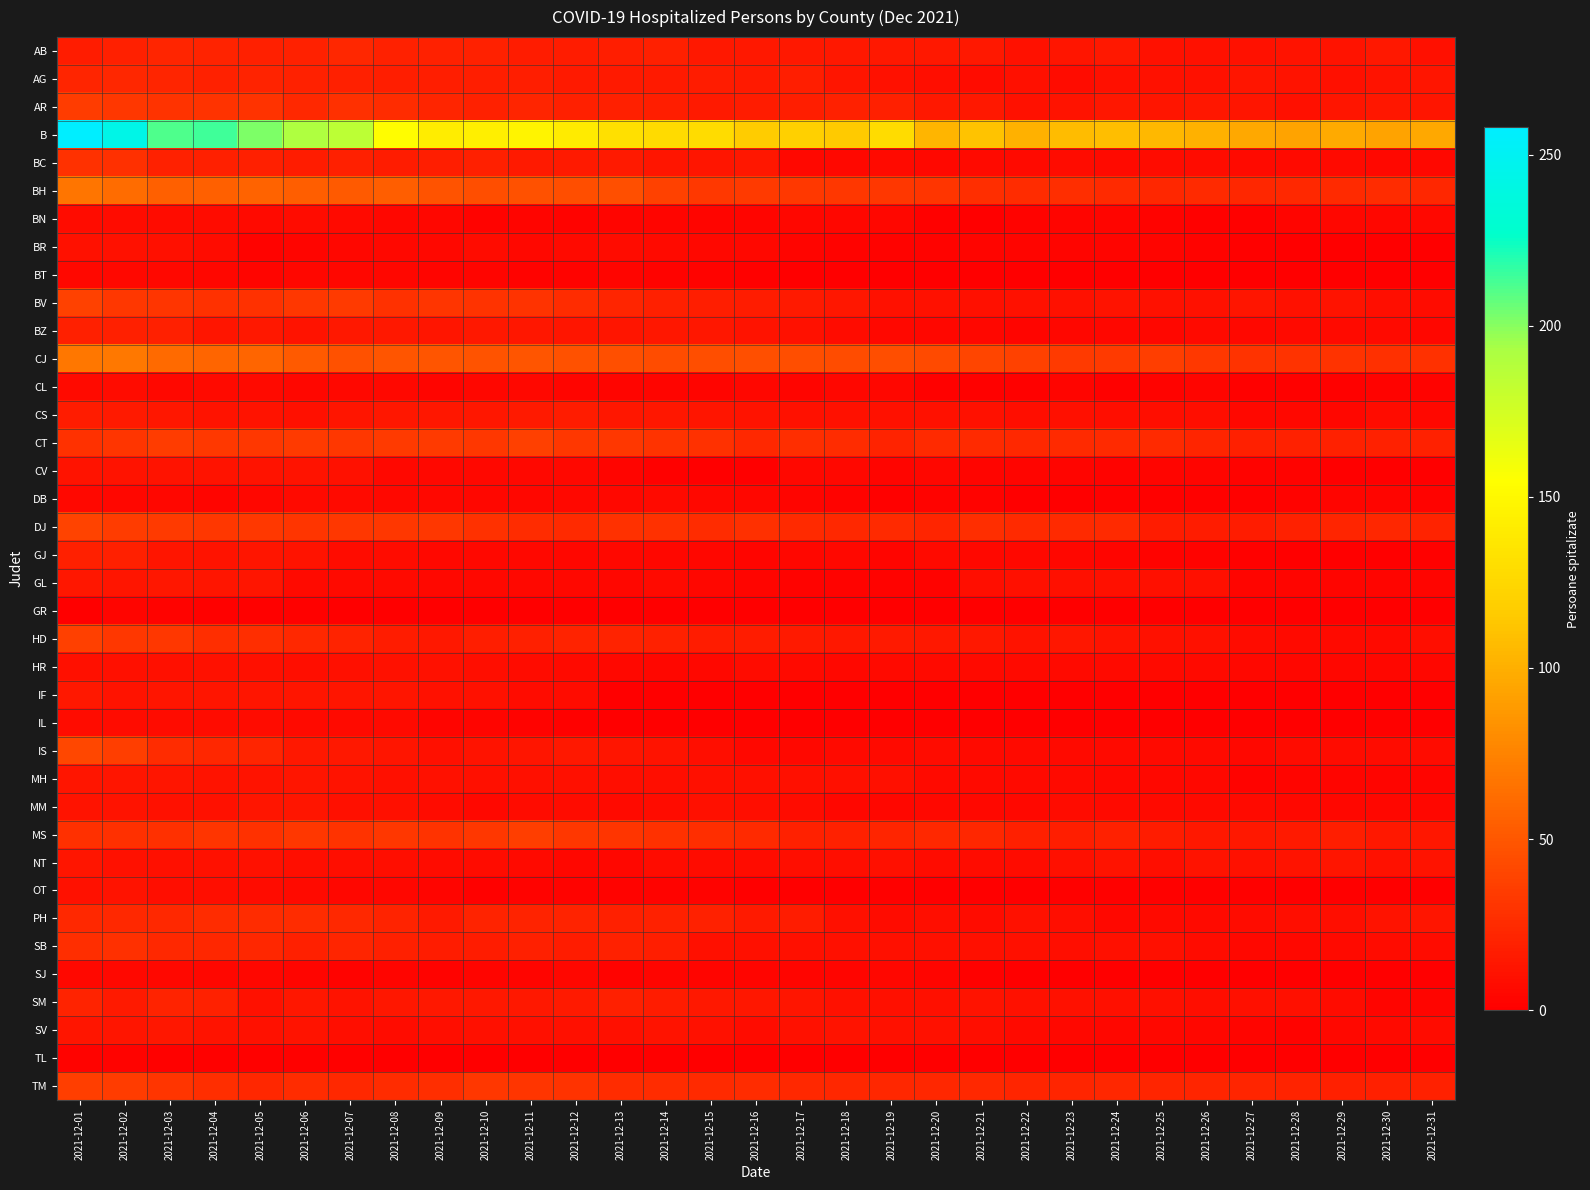

Which category has the lowest value across all series?

2021-12-18